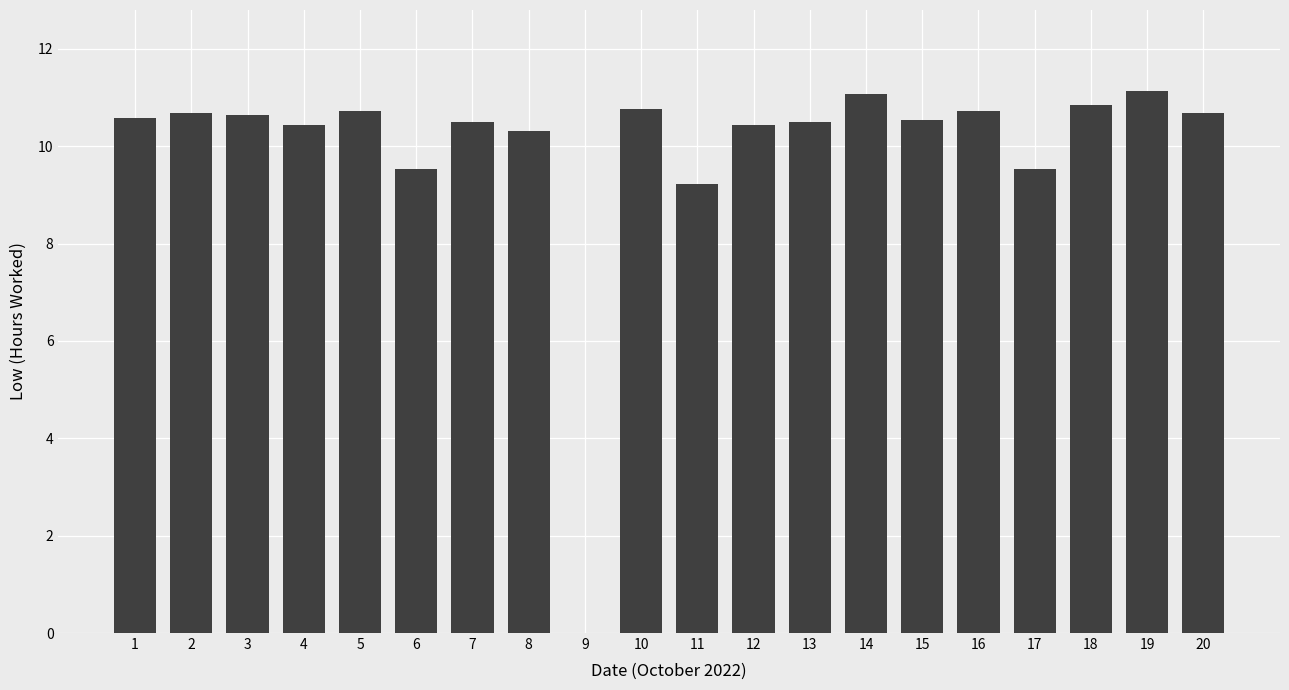

True or false: the data shows 10.5 at 13.

True